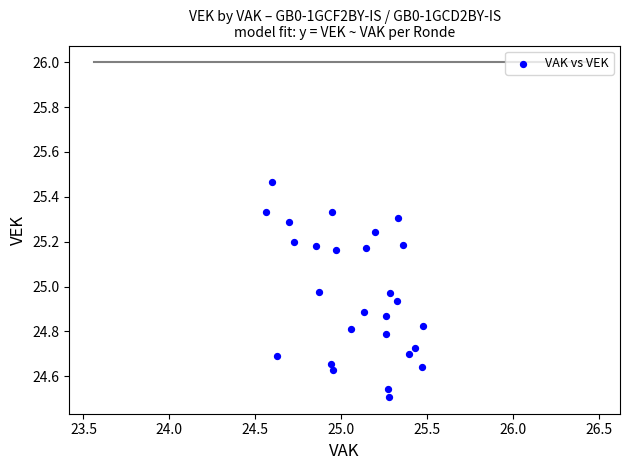

What is the range of Y values (max minus min)?

1.0